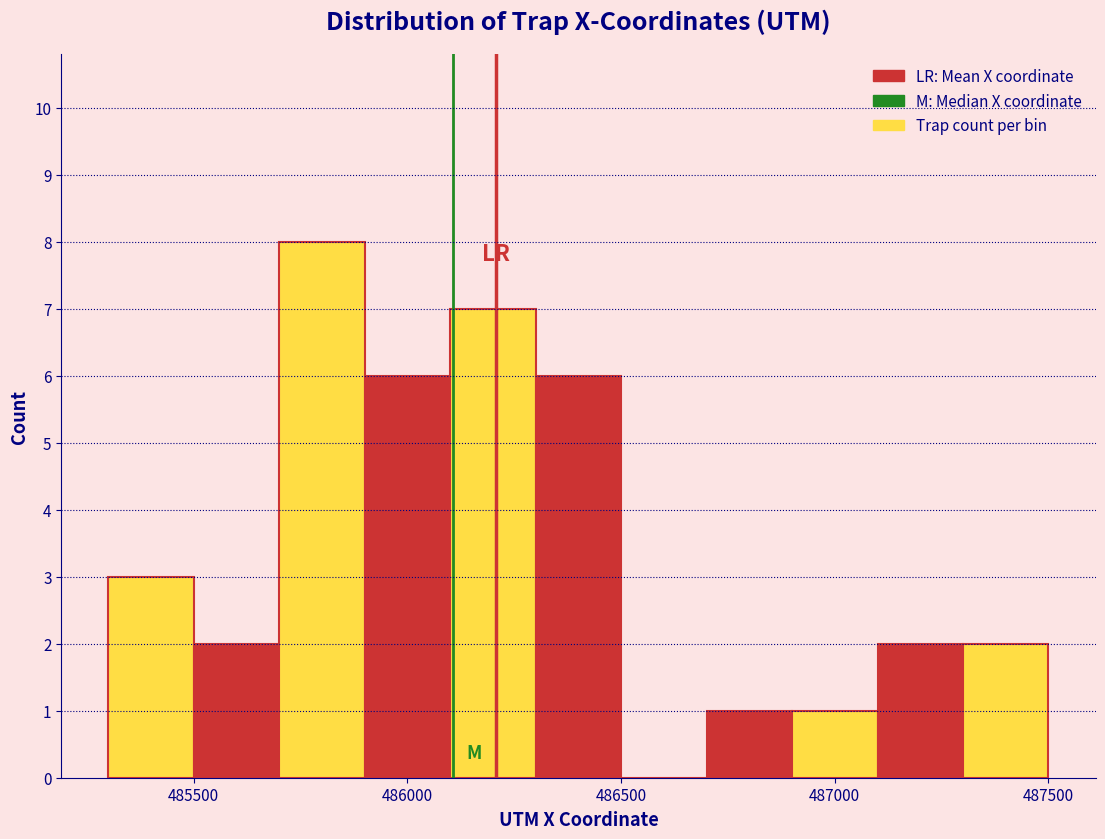

Reading left to right, transcribe this chart: for each bar, give the range it covers on the x-axis and its height. The values are not printed on the chart, so give them approximately, as read against the axis.

485300 to 485500: 3
485500 to 485700: 2
485700 to 485900: 8
485900 to 486100: 6
486100 to 486300: 7
486300 to 486500: 6
486500 to 486700: 0
486700 to 486900: 1
486900 to 487100: 1
487100 to 487300: 2
487300 to 487500: 2